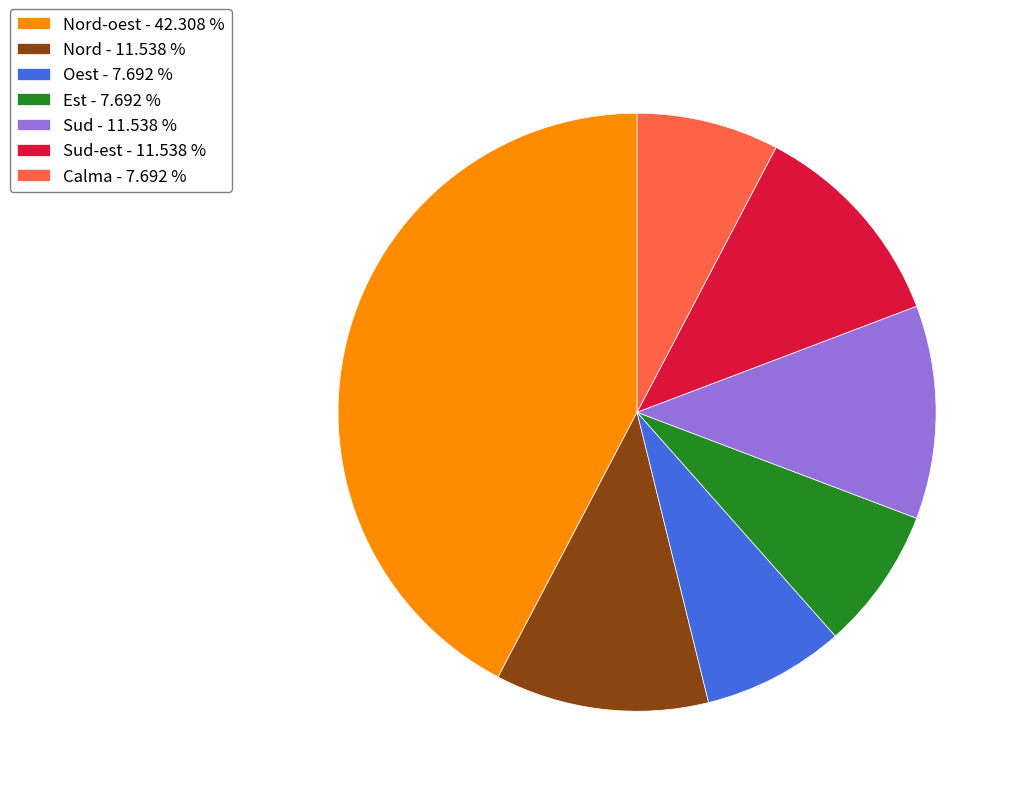

Is there any slice that represents more than half of the pie?

No